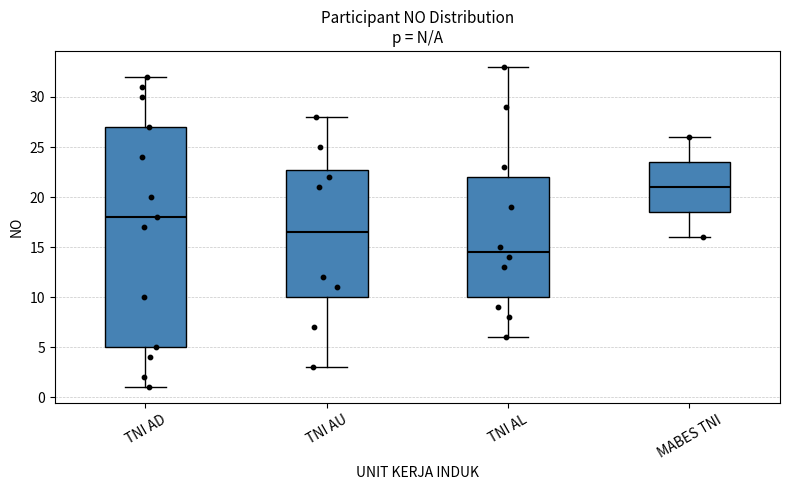

Where is the lower edge of the box for TNI AU on the y-axis? The values are not printed on the chart, so give them approximately, as read against the axis.

10.0